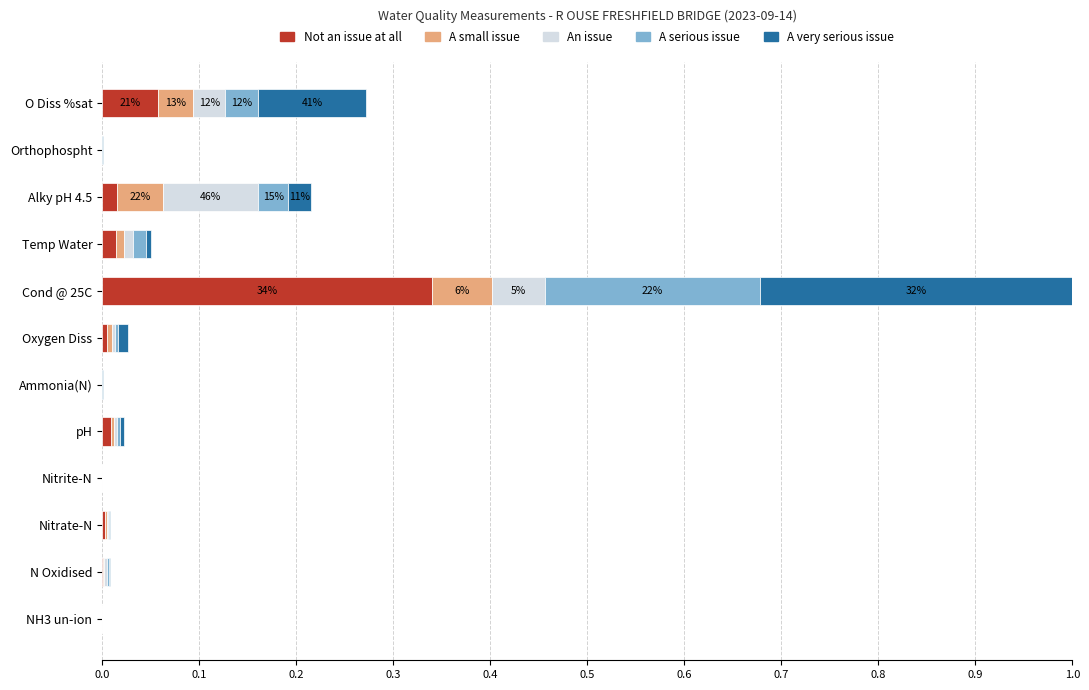

True or false: Not an issue at all has a value of 0.0 at Nitrite-N.

True